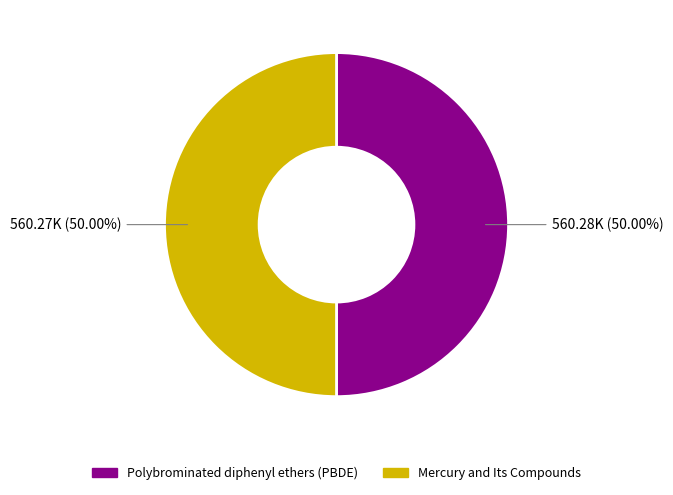

How many slices are in this pie chart?

2